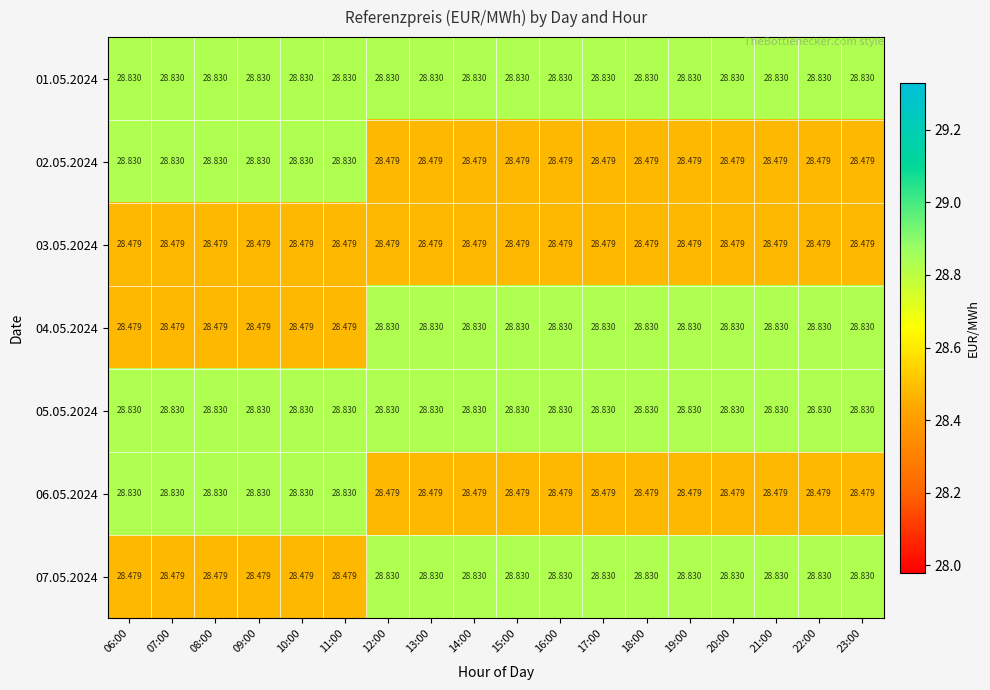

Is the value of 02.05.2024 at 19:00 greater than the value of 01.05.2024 at 17:00?

No